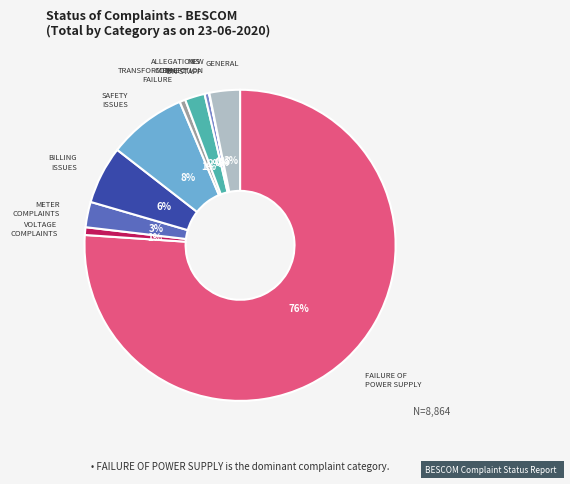

To the nearest percent, what is the average slice percentage?

10%